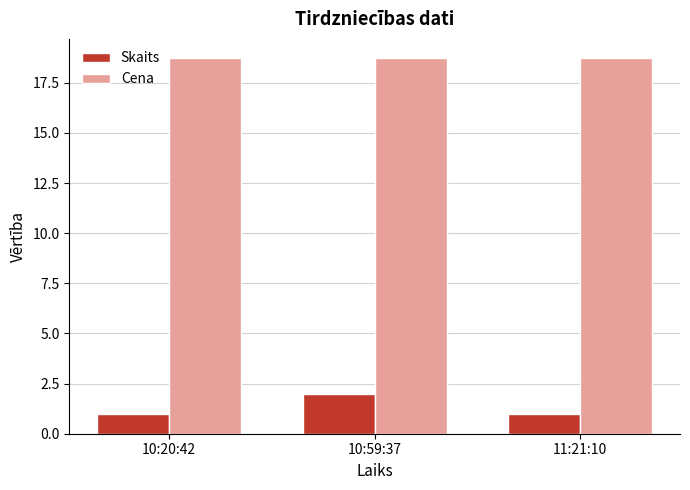

What value does the Cena series have at 10:59:37?

18.8